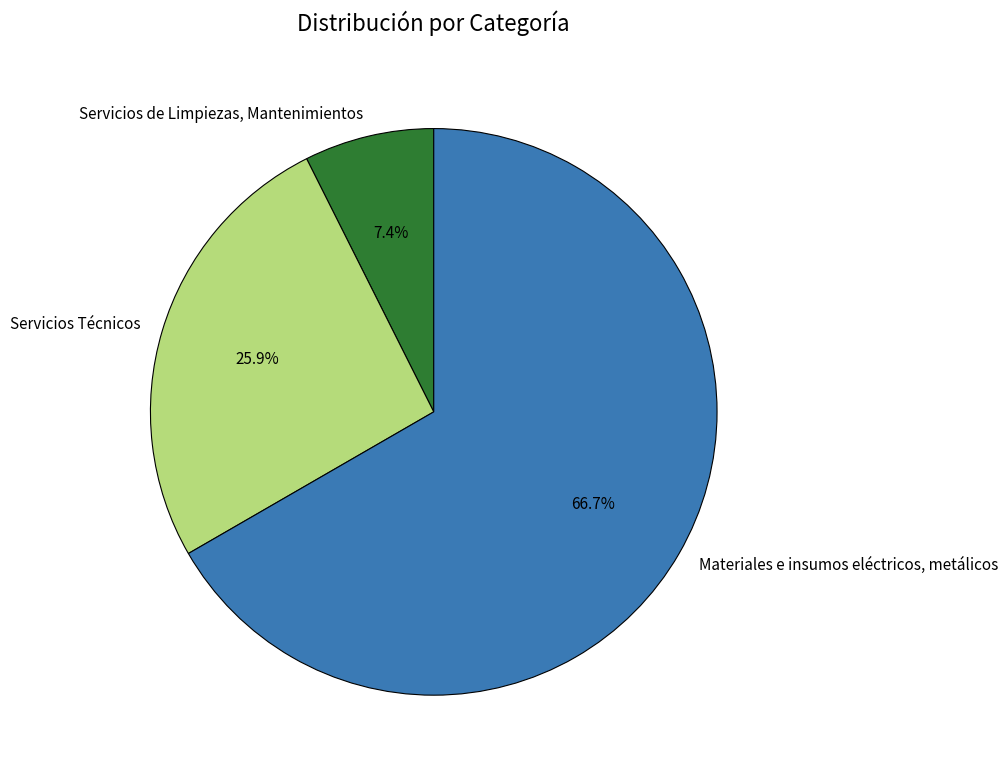

Is there a majority slice in this chart?

Yes